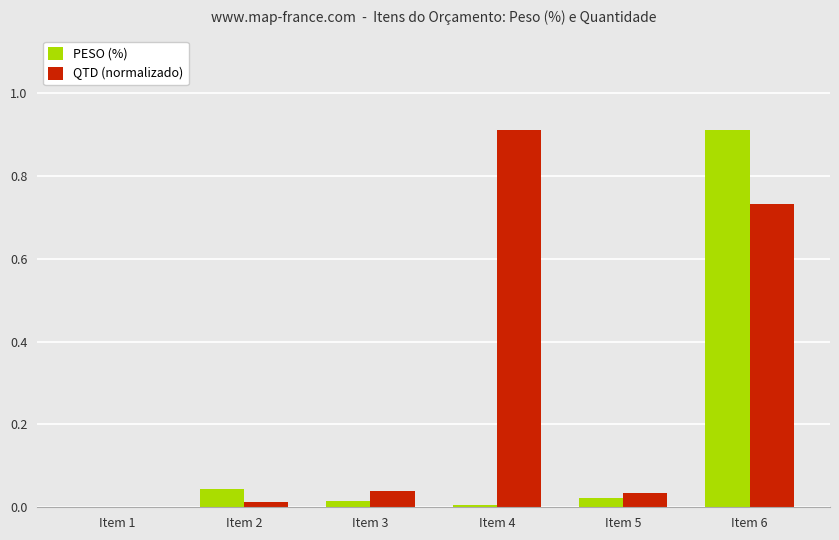

Count the number of categories in the chart.

6